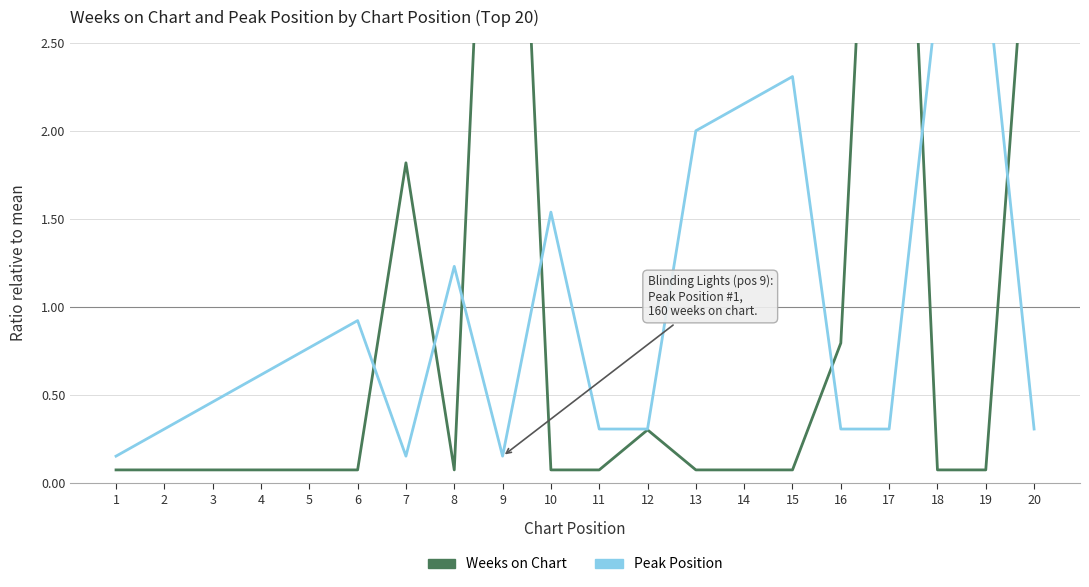

True or false: Peak Position has a value of 0.3 at 3.

False